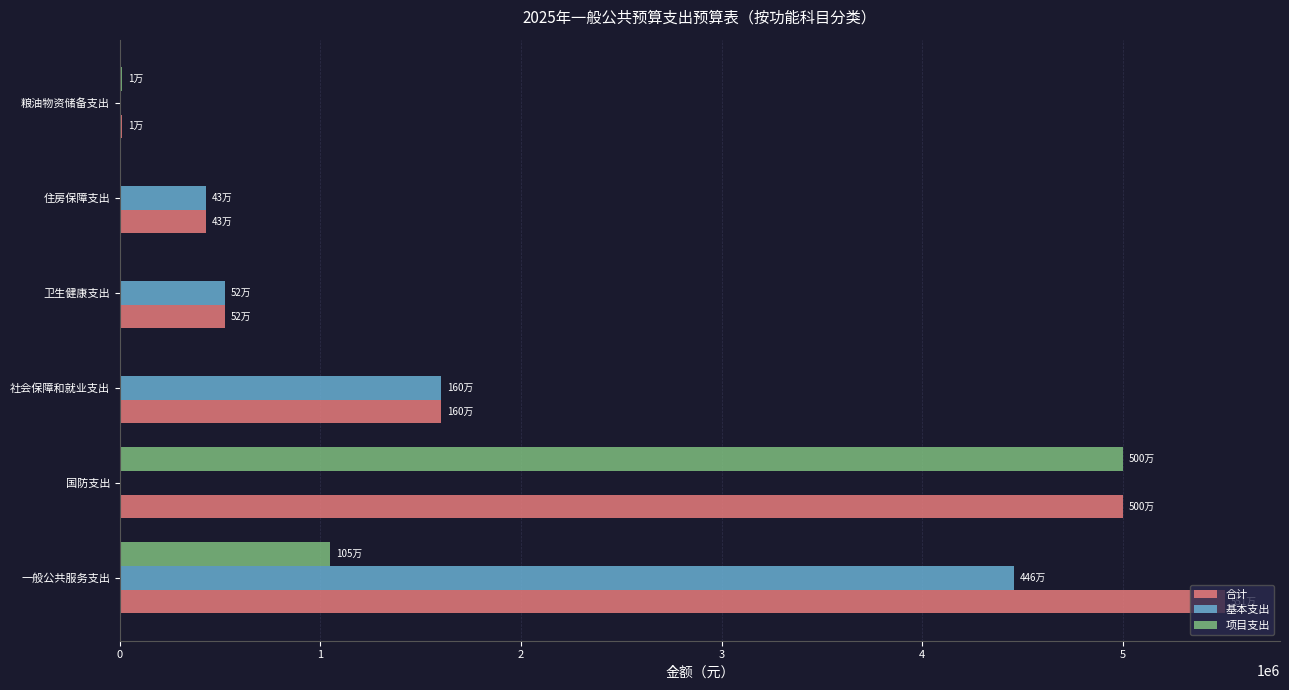

What is the sum of the 项目支出 values at 一般公共服务支出 and 卫生健康支出?

1050000.0